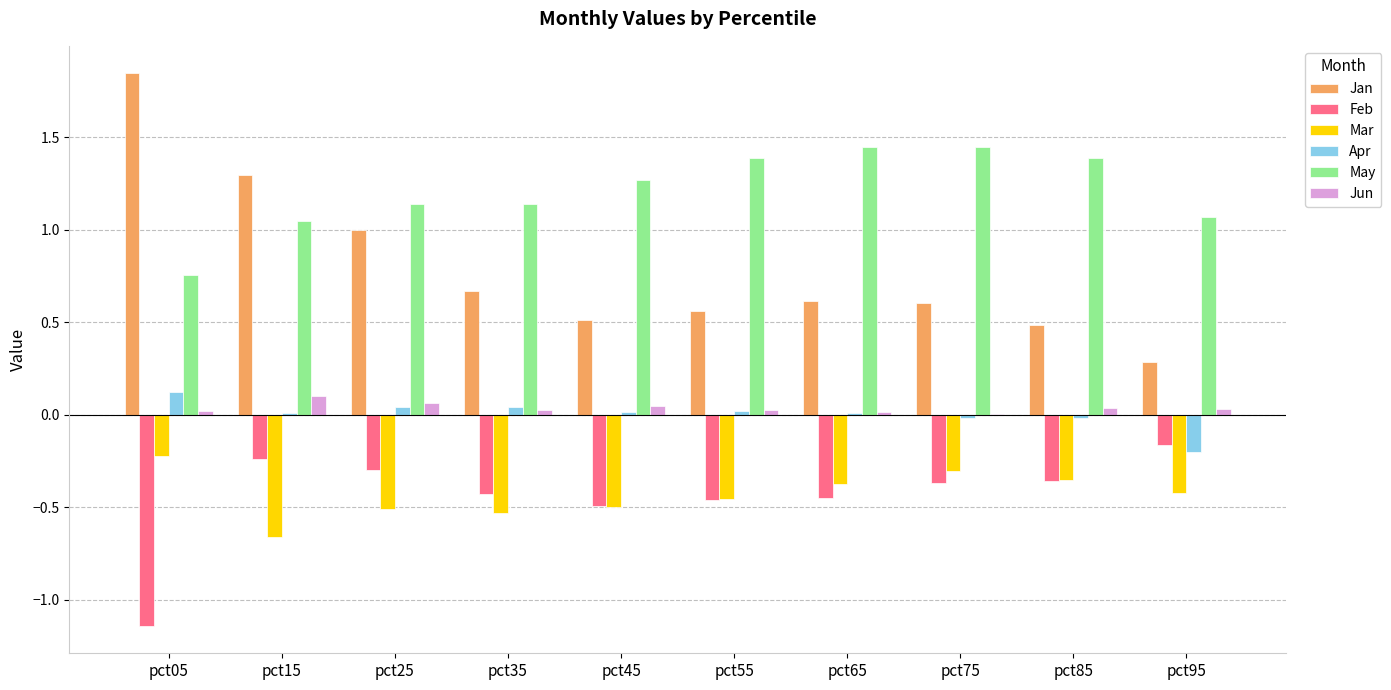

How many groups of bars are there?

10